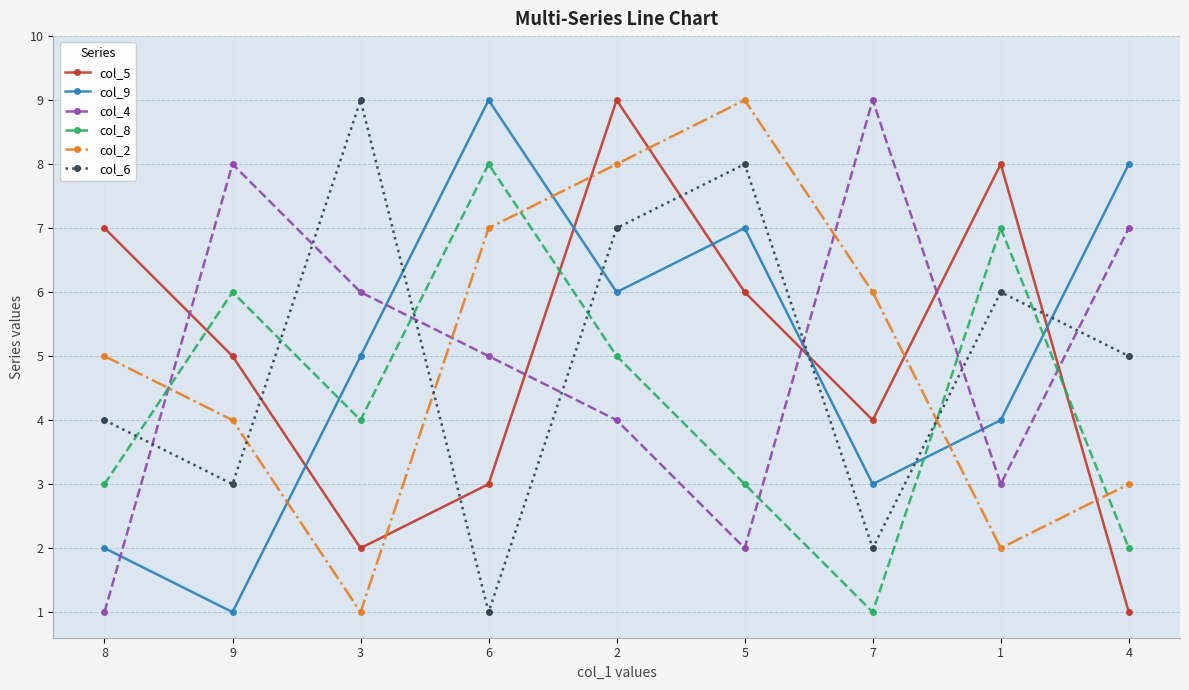

Is the value of col_9 at 3 greater than the value of col_8 at 1?

No